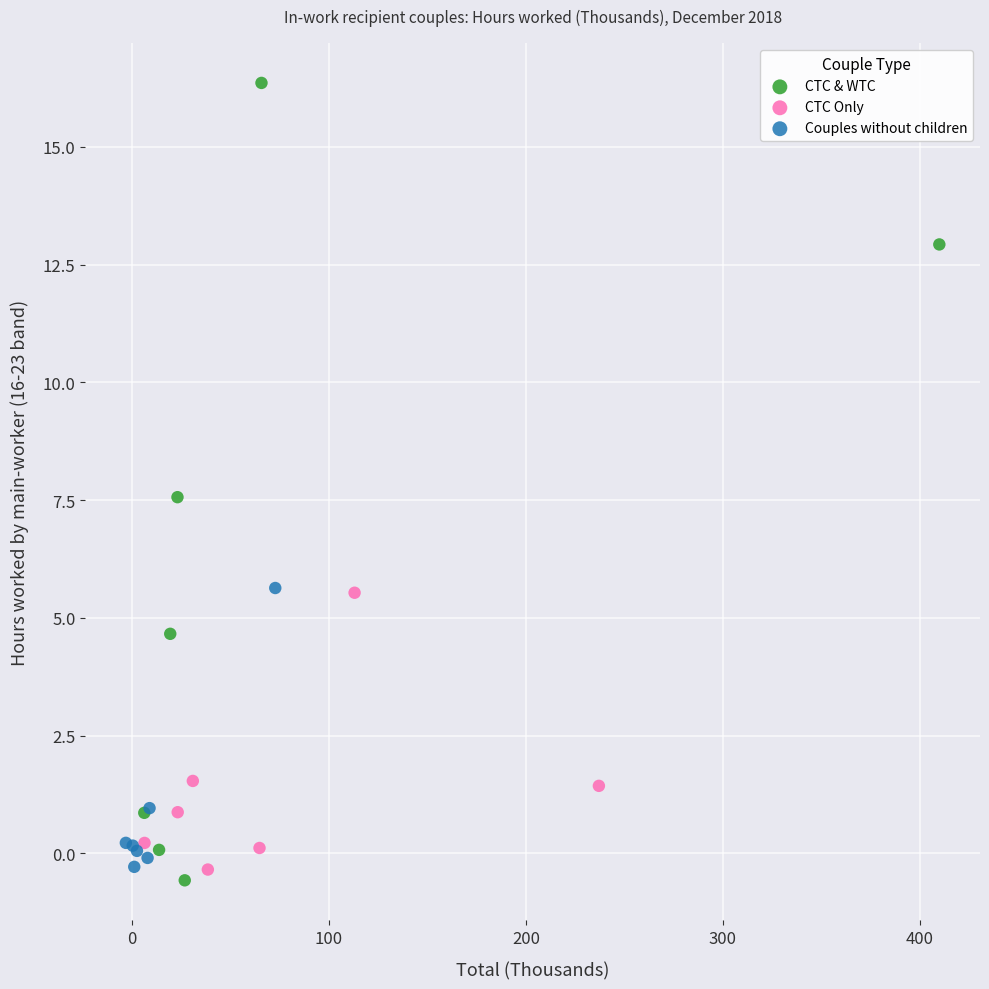

Which series reaches the maximum Y coordinate?

CTC & WTC